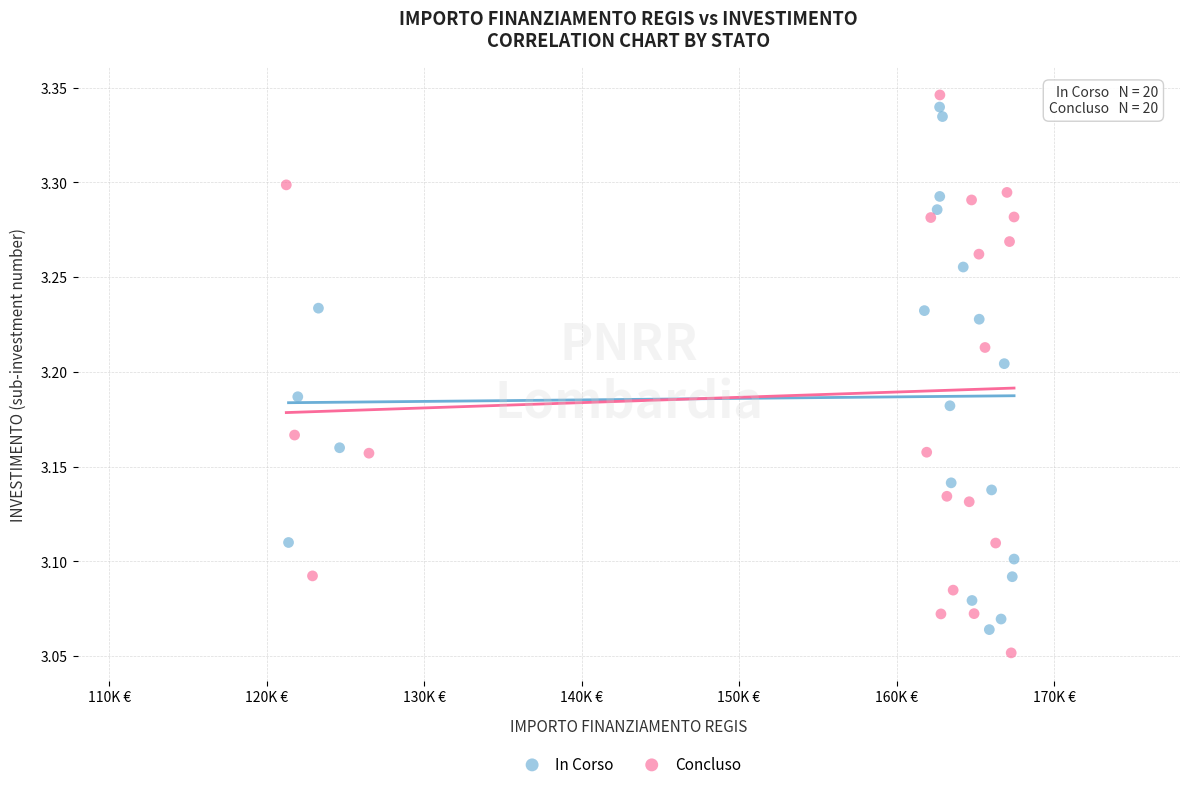

Which series reaches the maximum Y coordinate?

Concluso